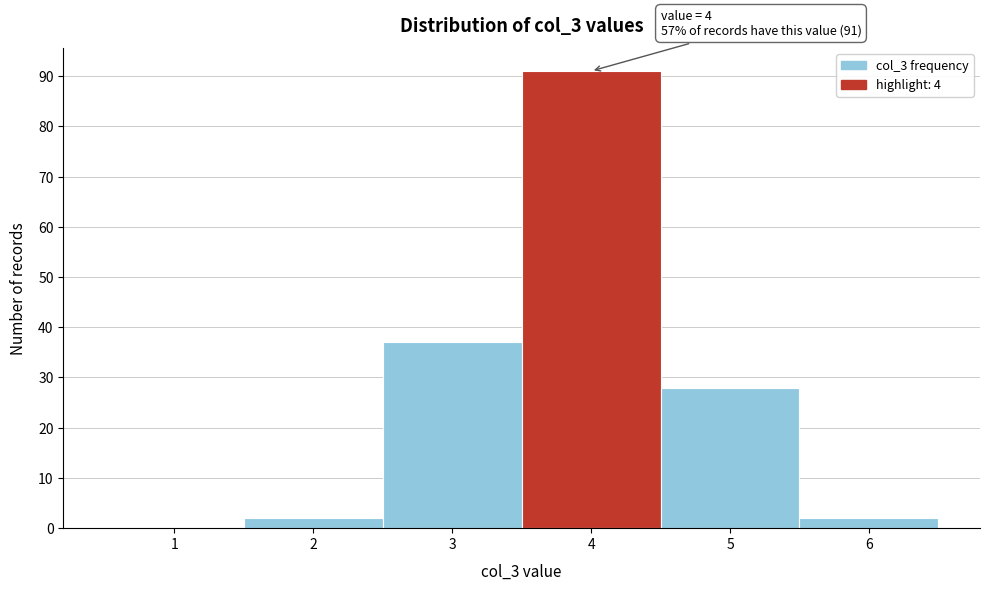

Reading left to right, list all the values displayed in this chart.

1=0	2=2	3=37	4=91	5=28	6=2